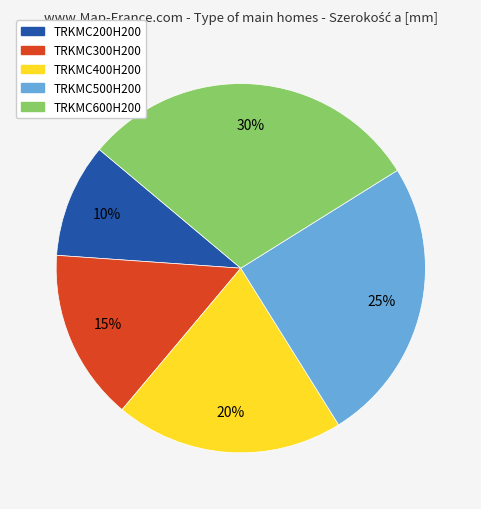

Combined, do TRKMC400H200 and TRKMC500H200 account for over 50%?

No